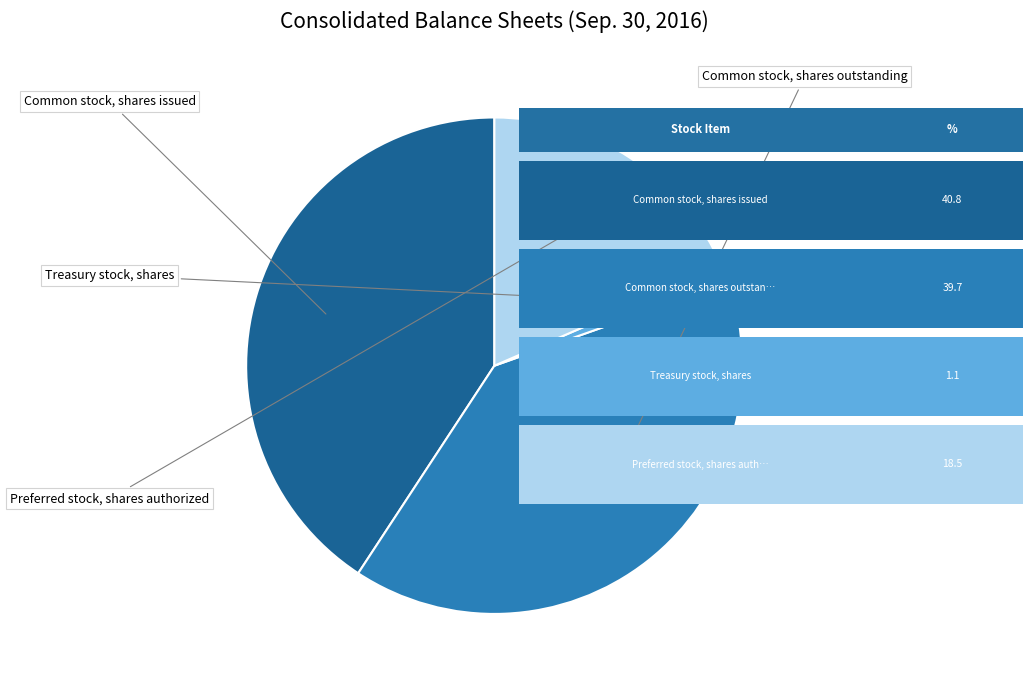

To the nearest percent, what is the combined percentage of Common stock, shares issued and Treasury stock, shares?

42%